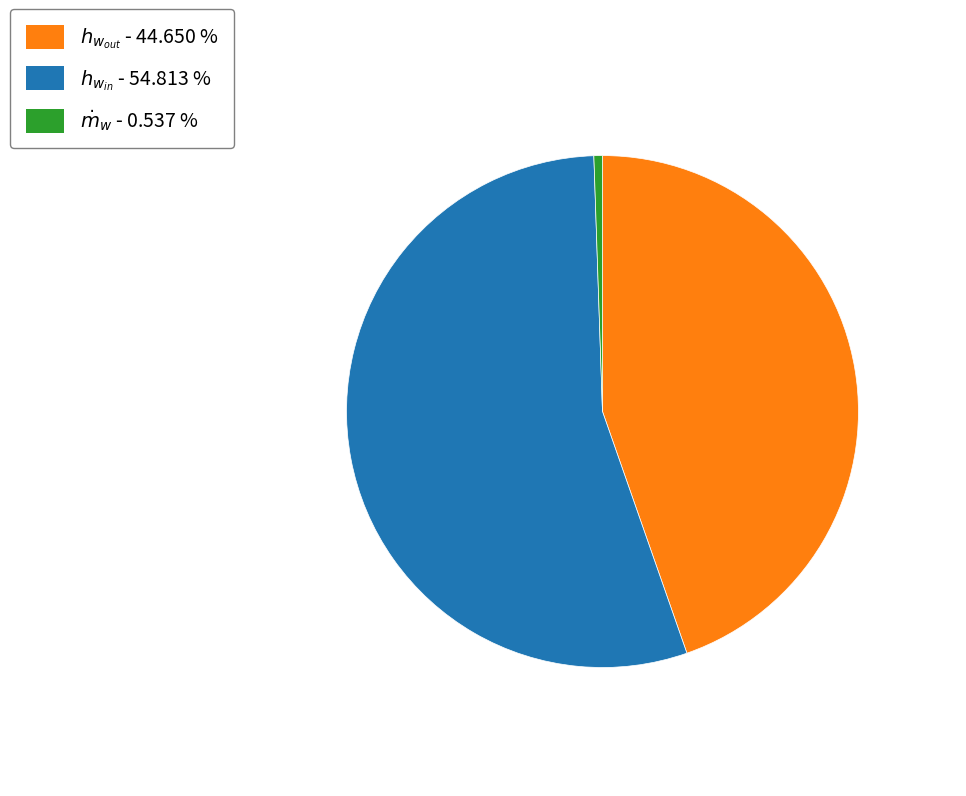

Does any single category account for the majority?

Yes